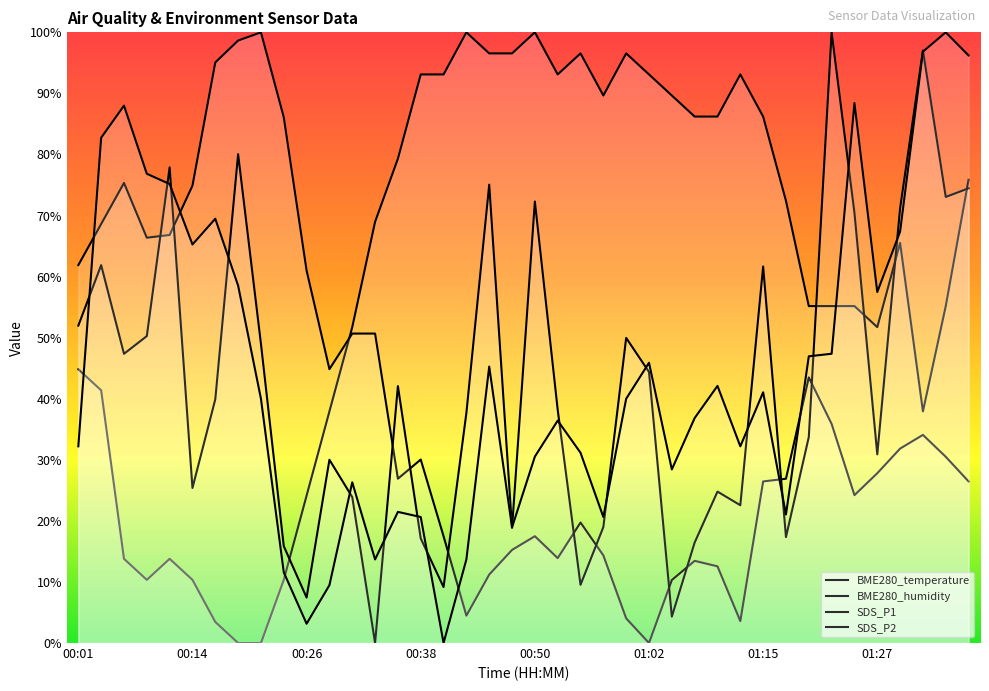

Is this an area chart (filled region under the line)?

No